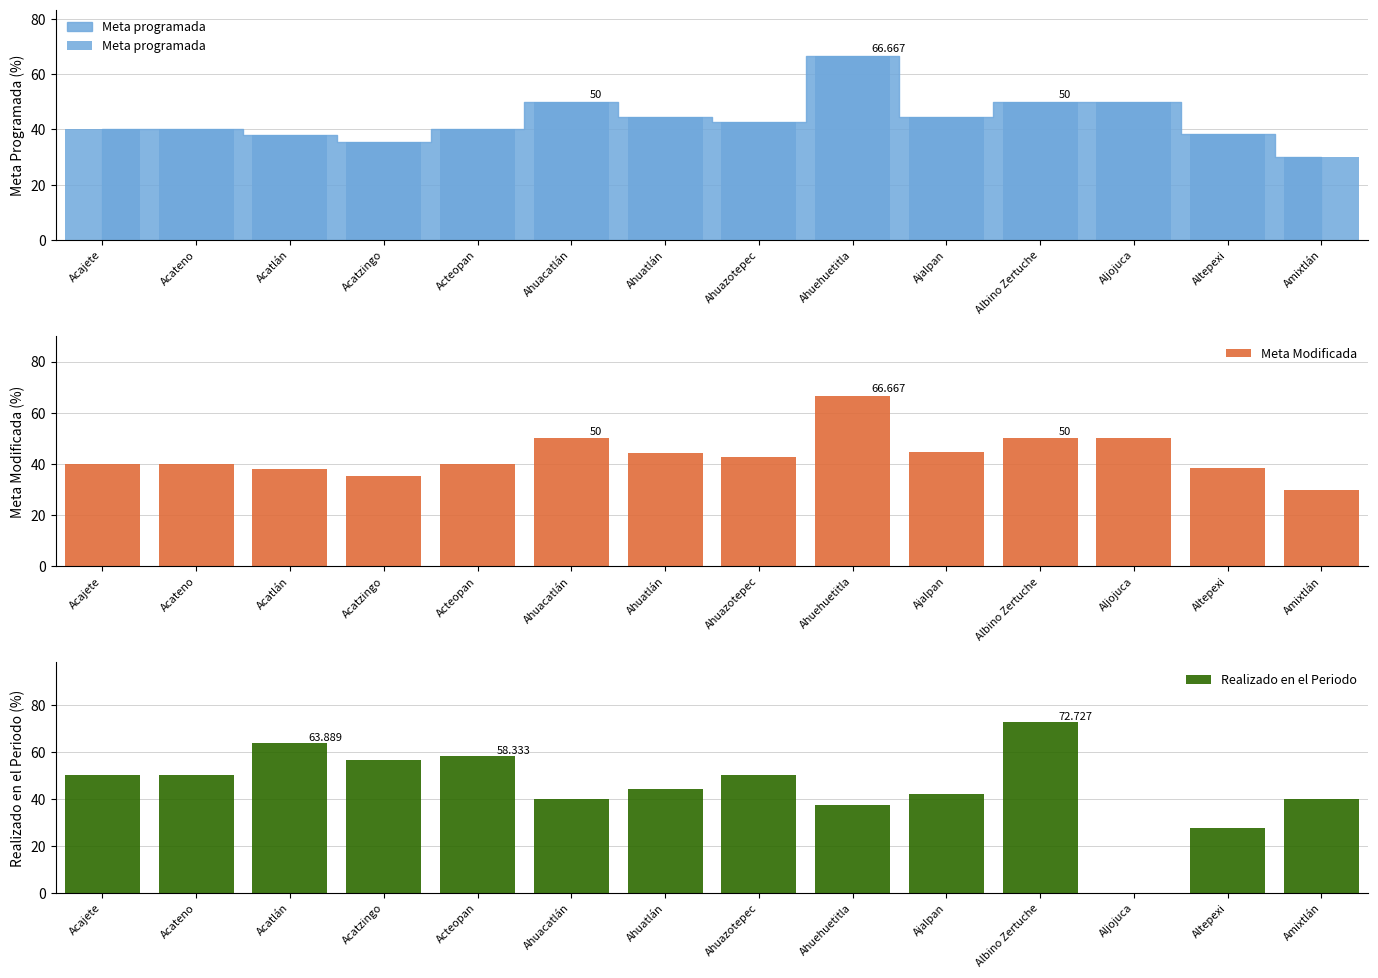

Reading left to right, transcribe all the data shown in this chart.

Meta programada: Acajete=40.0	Acateno=40.0	Acatlán=38.1	Acatzingo=35.5	Acteopan=40.0	Ahuacatlán=50.0	Ahuatlán=44.4	Ahuazotepec=42.9	Ahuehuetitla=66.7	Ajalpan=44.6	Albino Zertuche=50.0	Aljojuca=50.0	Altepexi=38.5	Amixtlán=30.0
Meta Modificada: Acajete=40.0	Acateno=40.0	Acatlán=38.1	Acatzingo=35.5	Acteopan=40.0	Ahuacatlán=50.0	Ahuatlán=44.4	Ahuazotepec=42.9	Ahuehuetitla=66.7	Ajalpan=44.6	Albino Zertuche=50.0	Aljojuca=50.0	Altepexi=38.5	Amixtlán=30.0
Realizado en el Periodo: Acajete=50.0	Acateno=50.0	Acatlán=63.9	Acatzingo=56.5	Acteopan=58.3	Ahuacatlán=40.0	Ahuatlán=44.4	Ahuazotepec=50.0	Ahuehuetitla=37.5	Ajalpan=42.2	Albino Zertuche=72.7	Aljojuca=0.0	Altepexi=27.8	Amixtlán=40.0